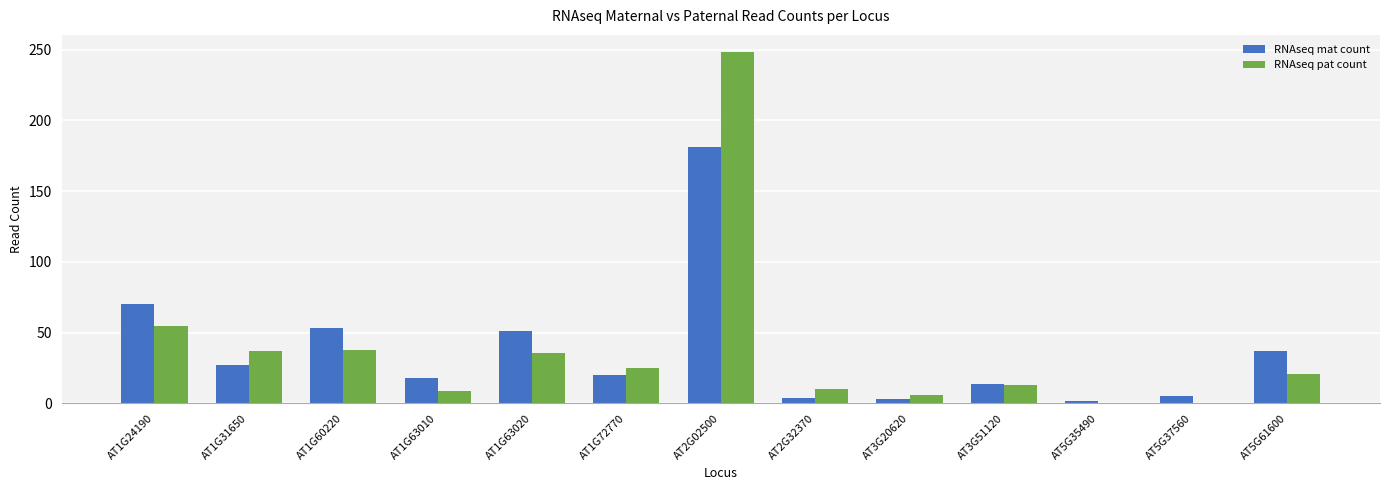

What is the maximum value shown in the chart?

248